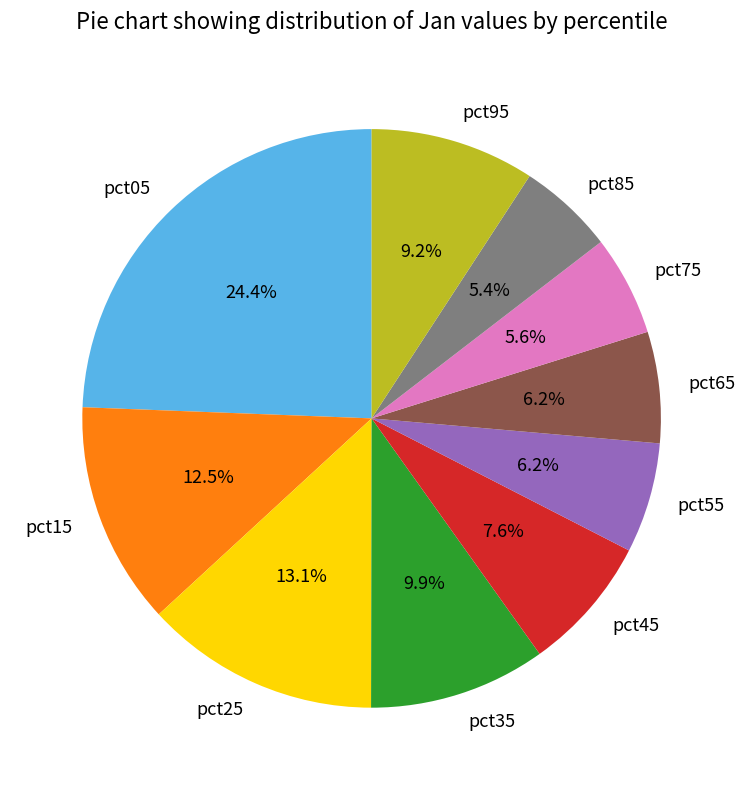

What is the largest slice in the pie chart?

pct05